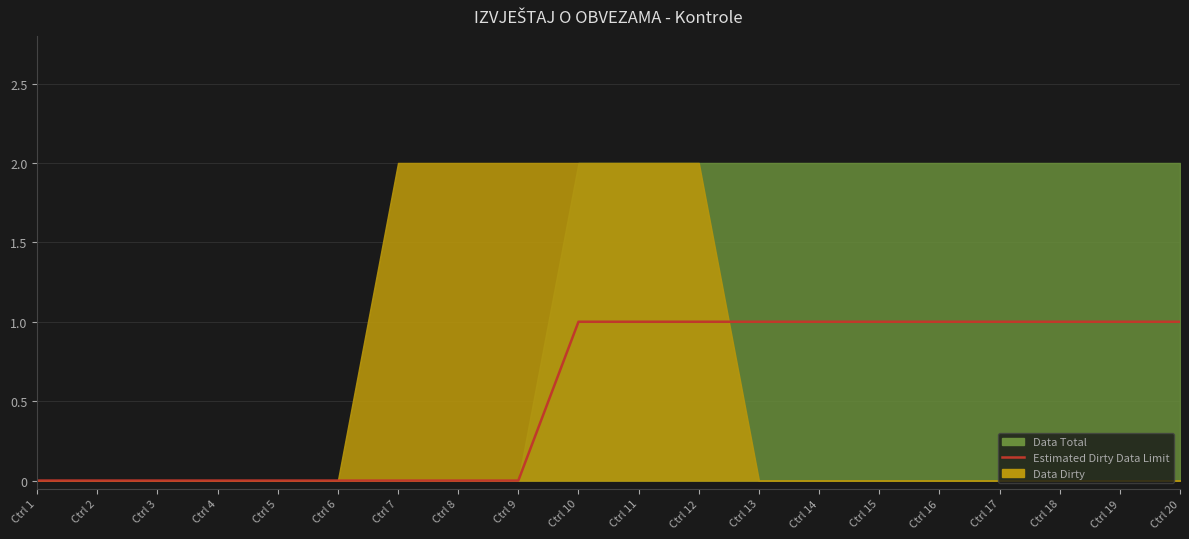

How many values are between 0 and 1?

20